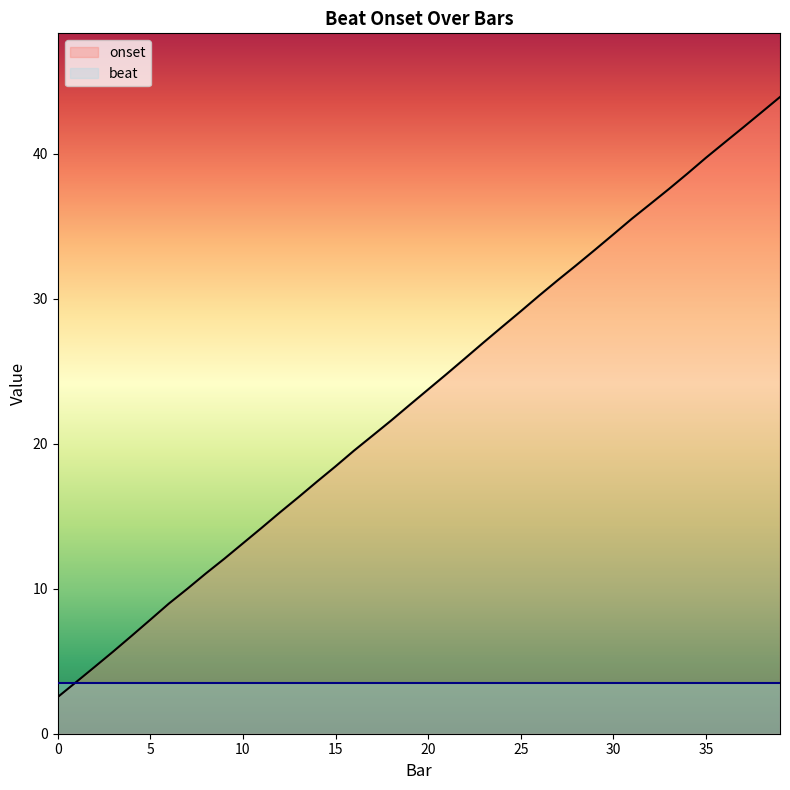

Reading right to left, what are all the values shown in this chart?

39=43.9	38=42.9	37=41.8	36=40.8	35=39.7	34=38.6	33=37.6	32=36.5	31=35.5	30=34.4	29=33.4	28=32.3	27=31.3	26=30.2	25=29.1	24=28.1	23=27.0	22=25.9	21=24.8	20=23.7	19=22.7	18=21.6	17=20.6	16=19.5	15=18.4	14=17.4	13=16.3	12=15.3	11=14.2	10=13.1	9=12.1	8=11.1	7=10.0	6=9.0	5=7.9	4=6.8	3=5.7	2=4.6	1=3.6	0=2.5